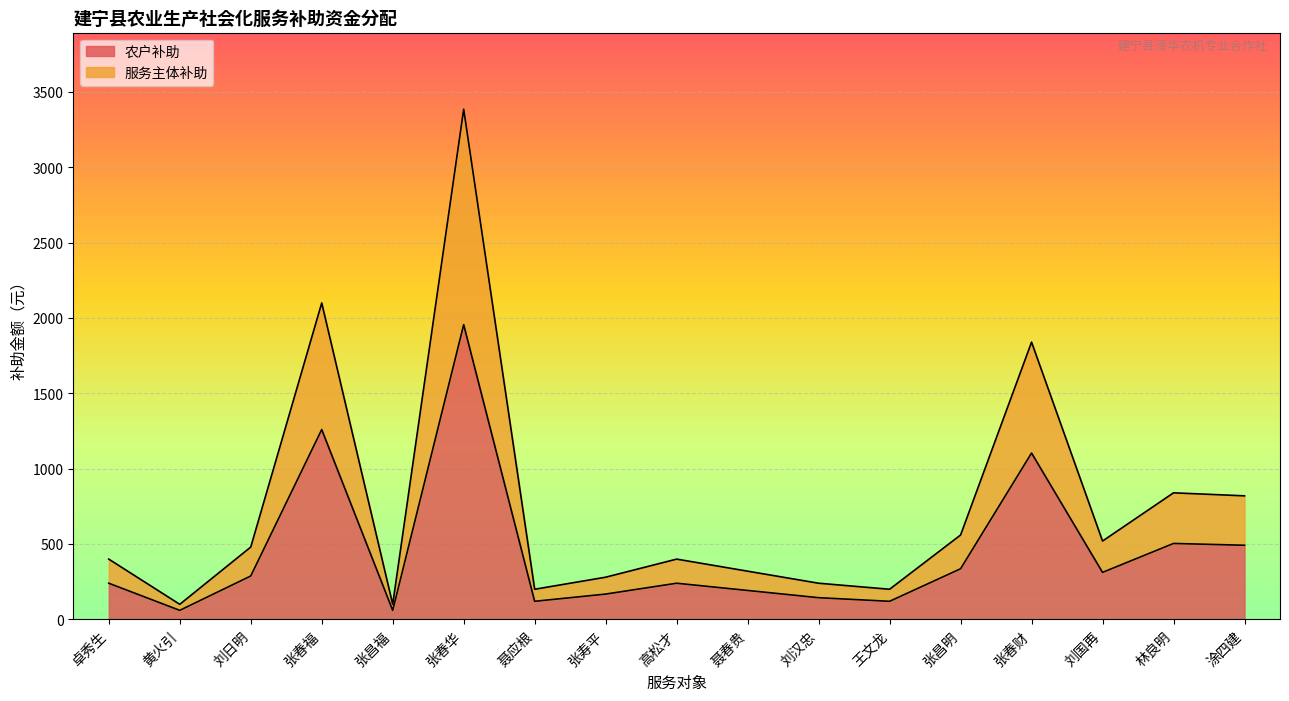

At 王文龙, list the series in order from largest to smallest.

服务主体补助, 农户补助